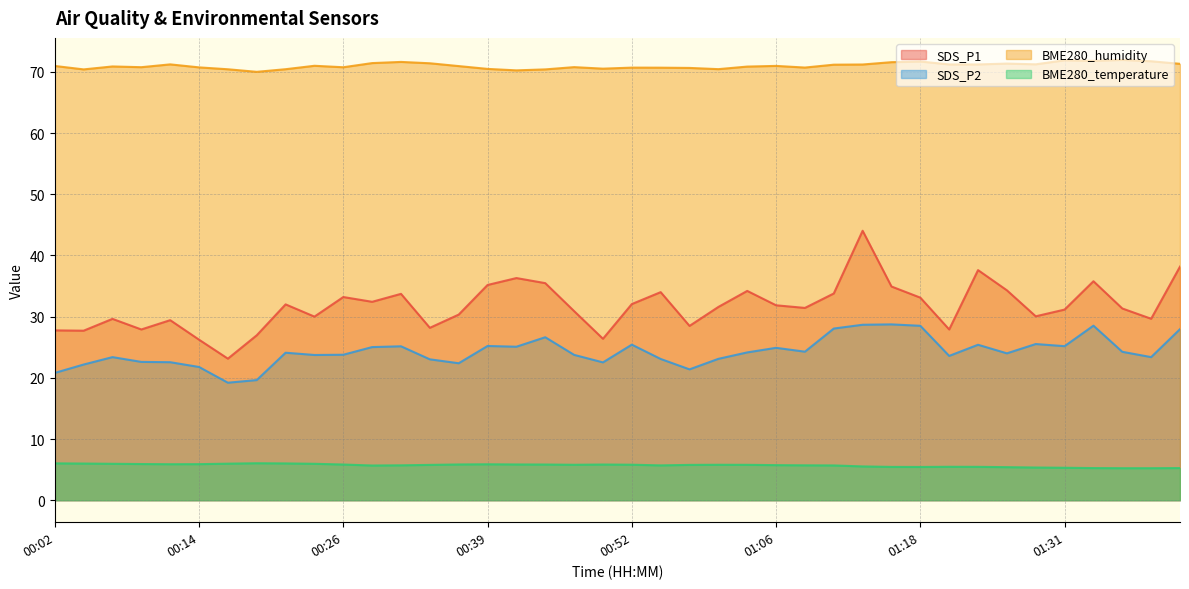

Which label corresponds to the largest value in the chart?

01:36